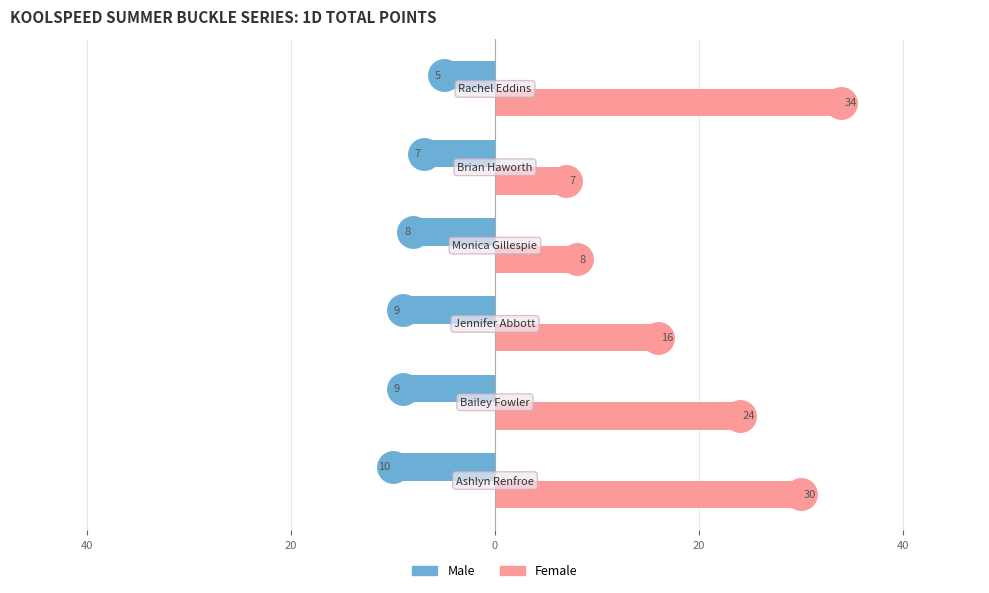

List the series in order of their overall mean, lowest first.

Male, Female